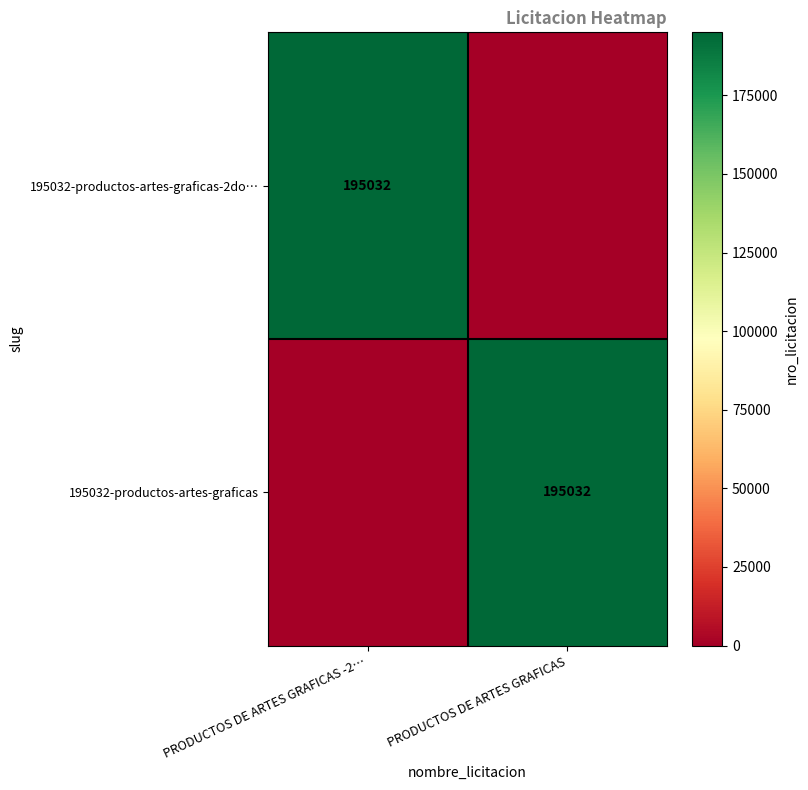

At how many categories does at least one series exceed 45599?

2